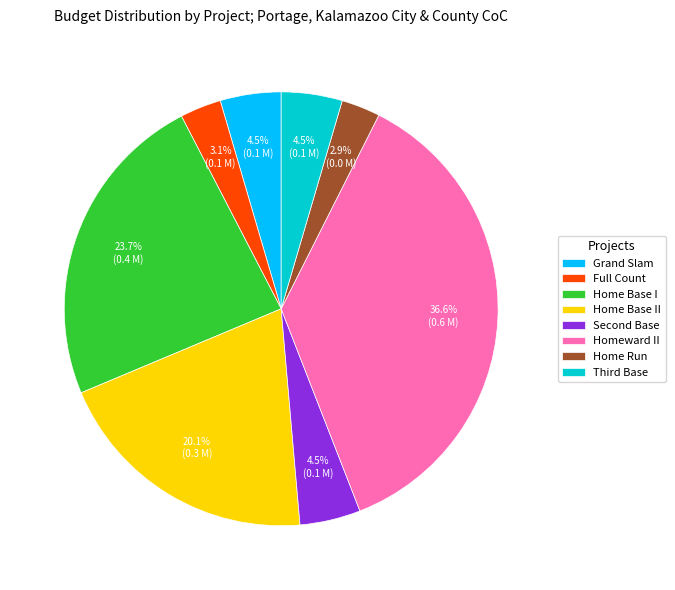

Is there a majority slice in this chart?

No